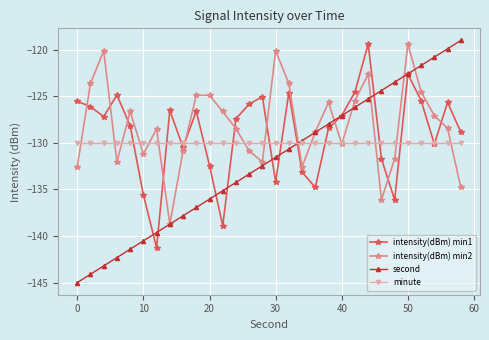

What is the minimum value for minute?

-130.0